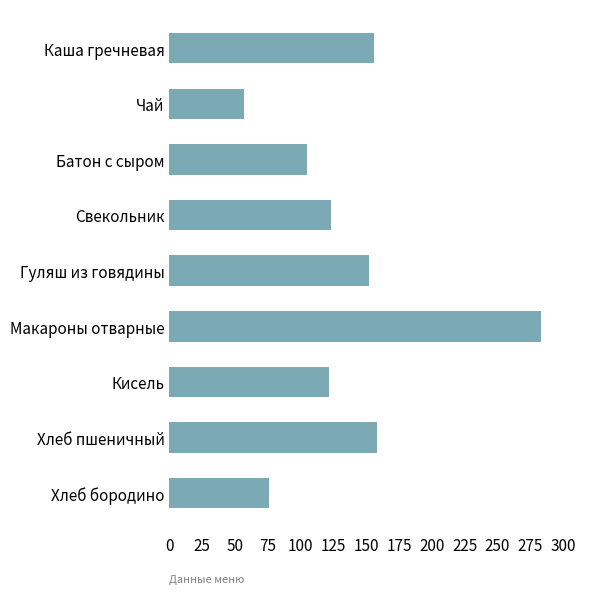

What is the difference between the maximum and second lowest values?

207